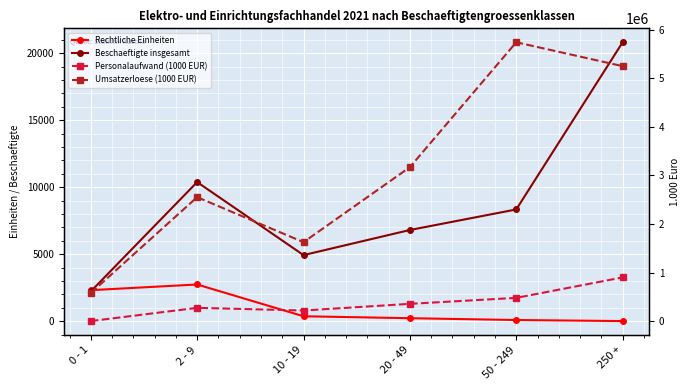

What are all the series names shown in the legend?

Rechtliche Einheiten, Beschaeftigte insgesamt, Personalaufwand (1000 EUR), Umsatzerloese (1000 EUR)